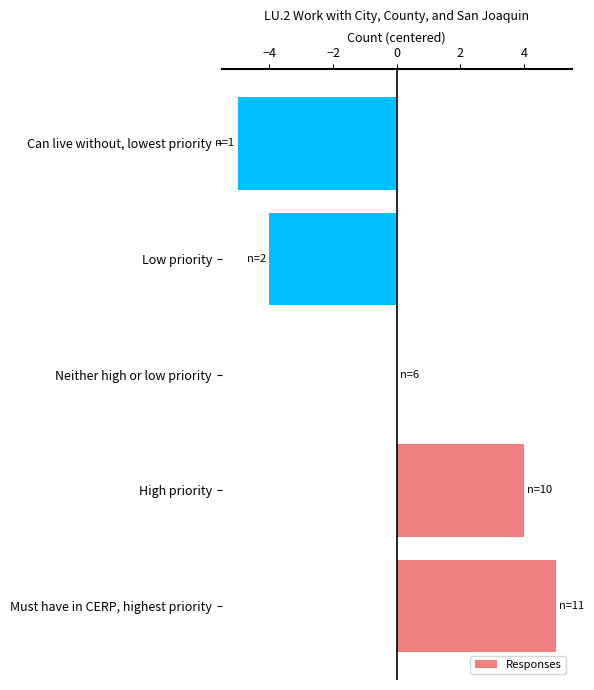

Which label corresponds to the largest value in the chart?

Must have in CERP, highest priority